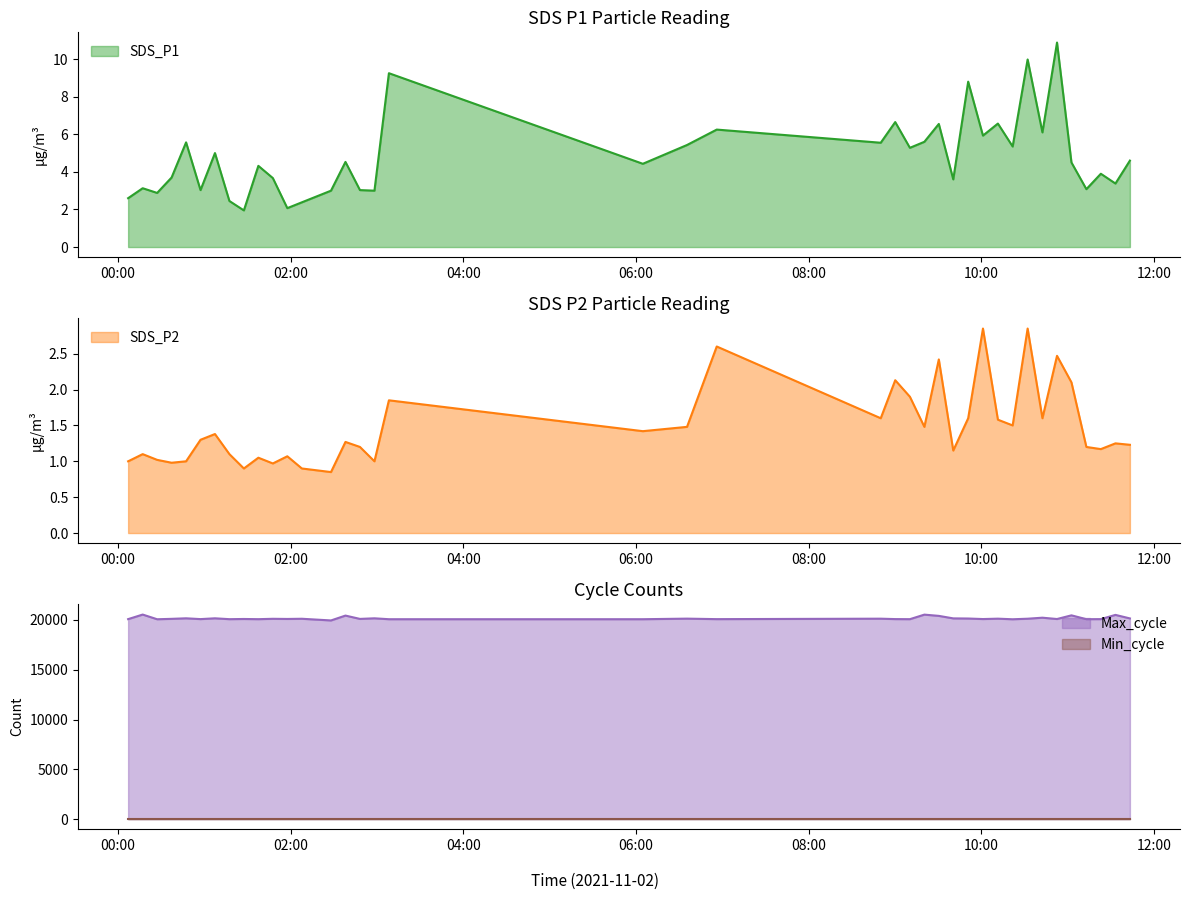

At which label does SDS_P1 first exceed 4?

2021/11/02 00:47:26